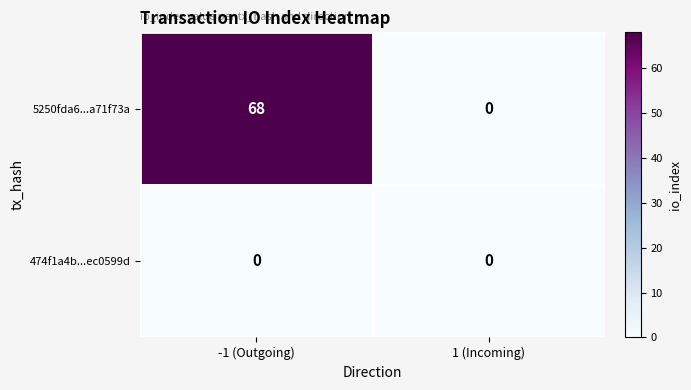

At which label does 5250fda6...a71f73a reach its peak?

-1 (Outgoing)